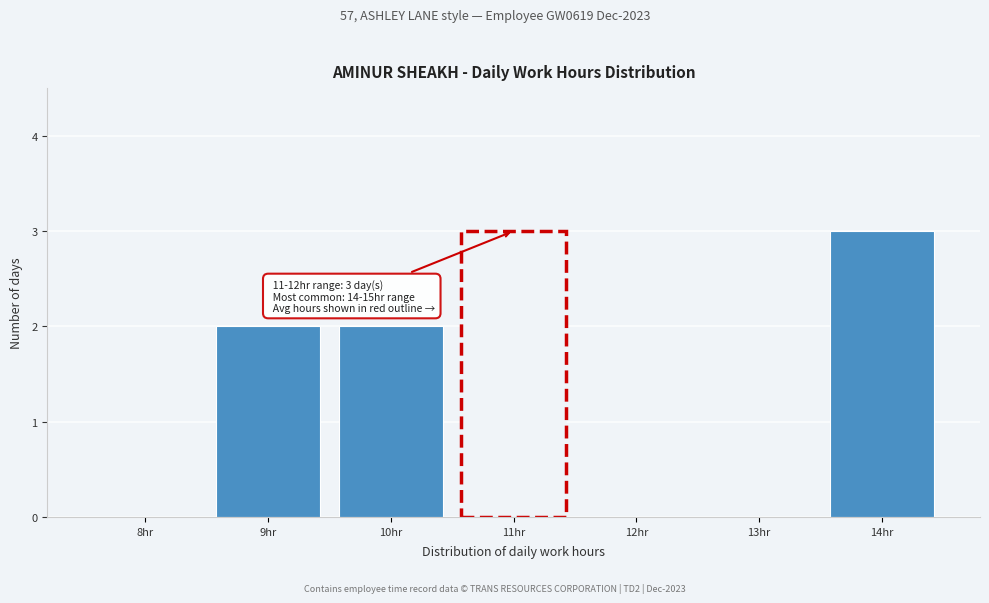

Reading left to right, transcribe all the data shown in this chart.

8hr=0	9hr=2	10hr=2	11hr=3	12hr=0	13hr=0	14hr=3